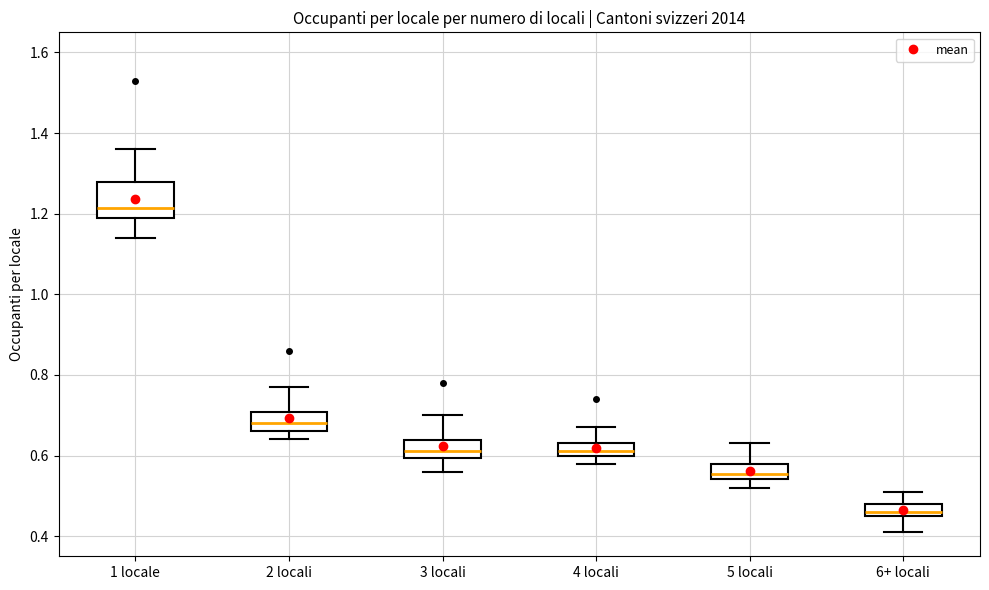

Which box has the highest median line?

1 locale